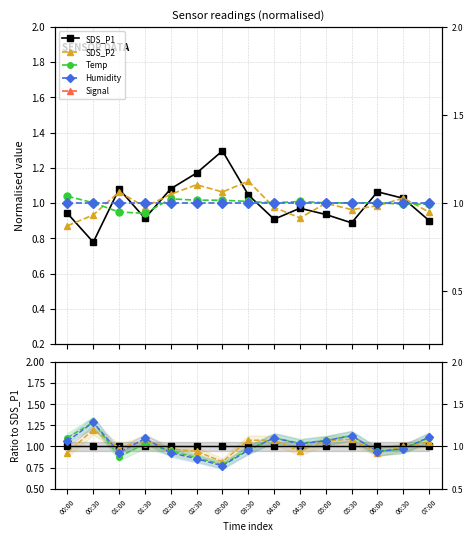

How many values in the SDS_P2 series are below 1?

7